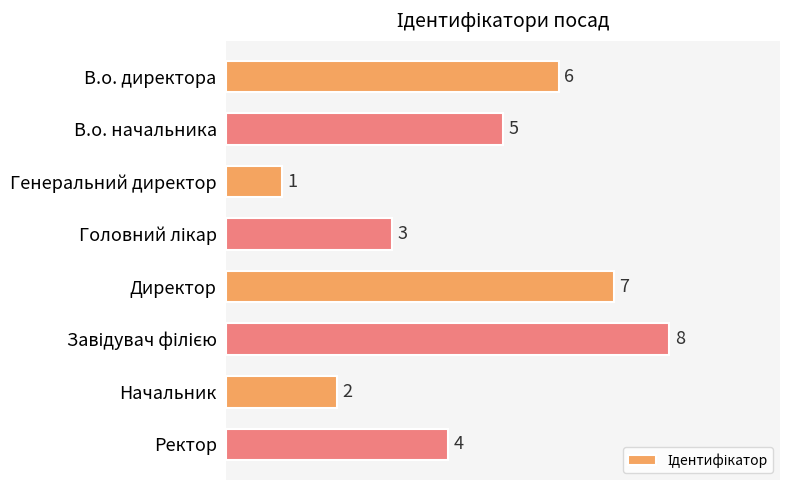

What is the label of the 1st bar from the bottom?

Ректор